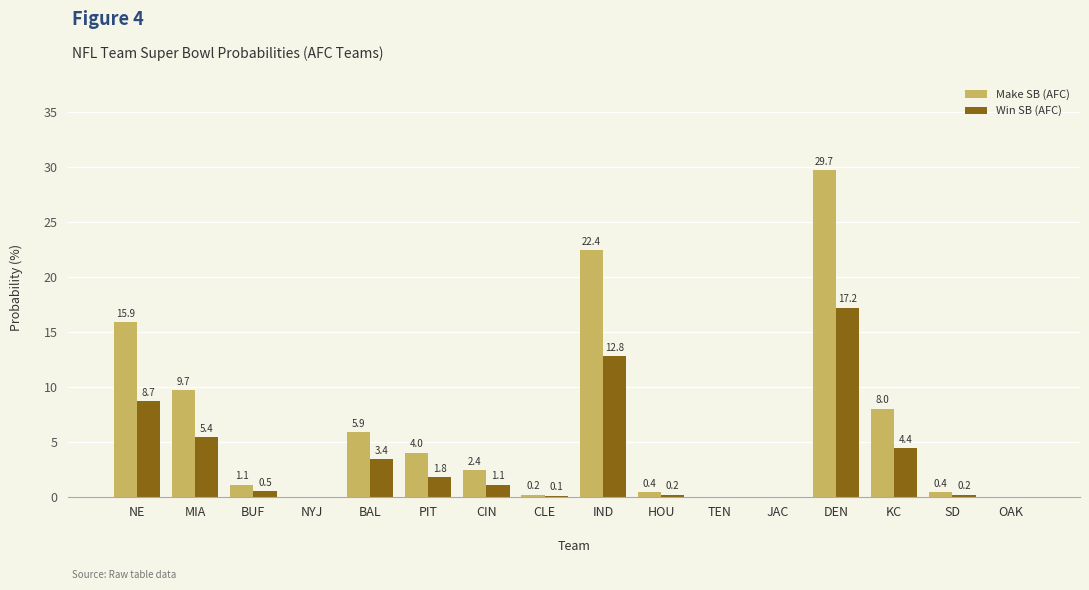

Read the Win SB (AFC) value at CLE.

0.1